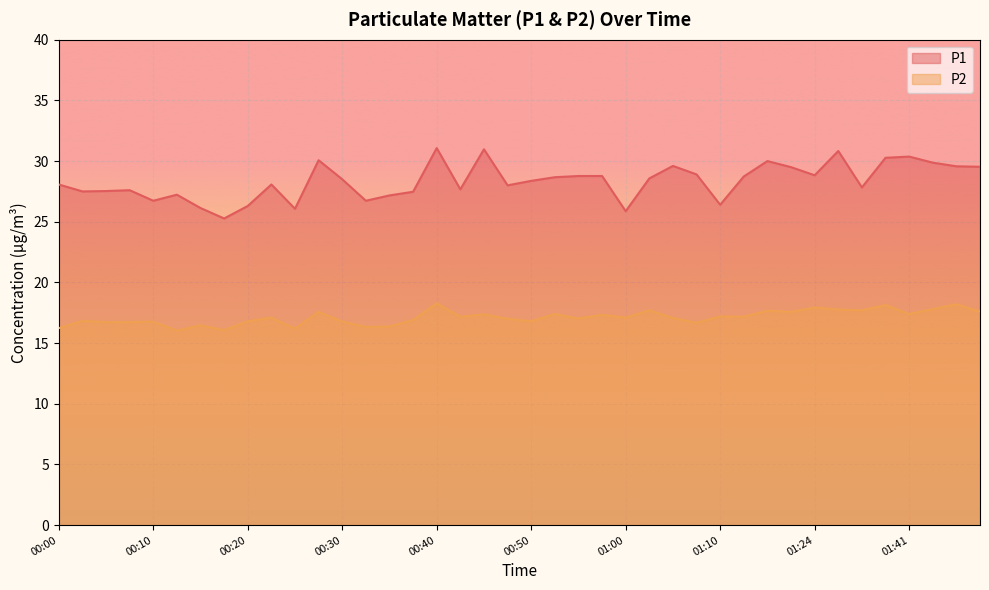

At which category is the sum across all series the highest?

00:40